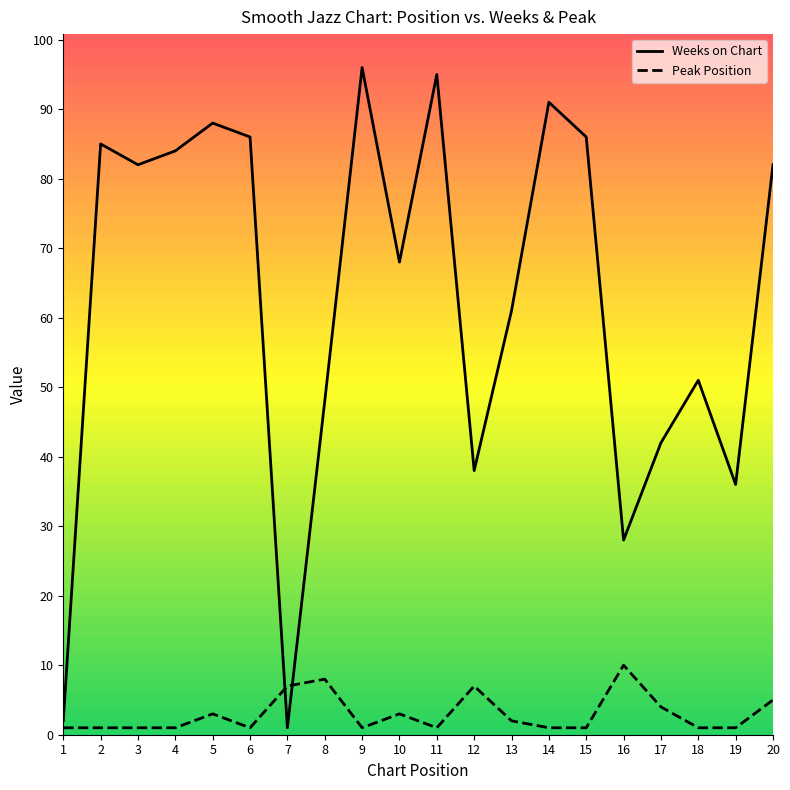

What is the difference between the Weeks on Chart values at 14 and 5?

3